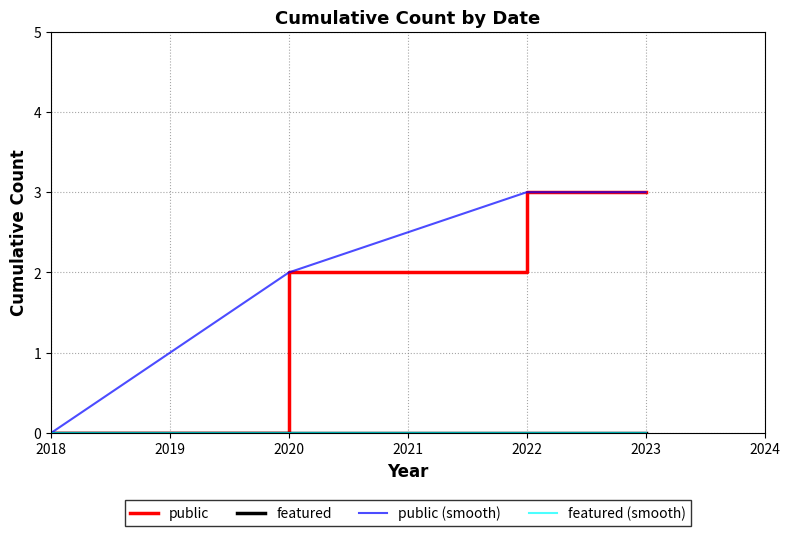

At which label is public (smooth) closest to 1?

2018